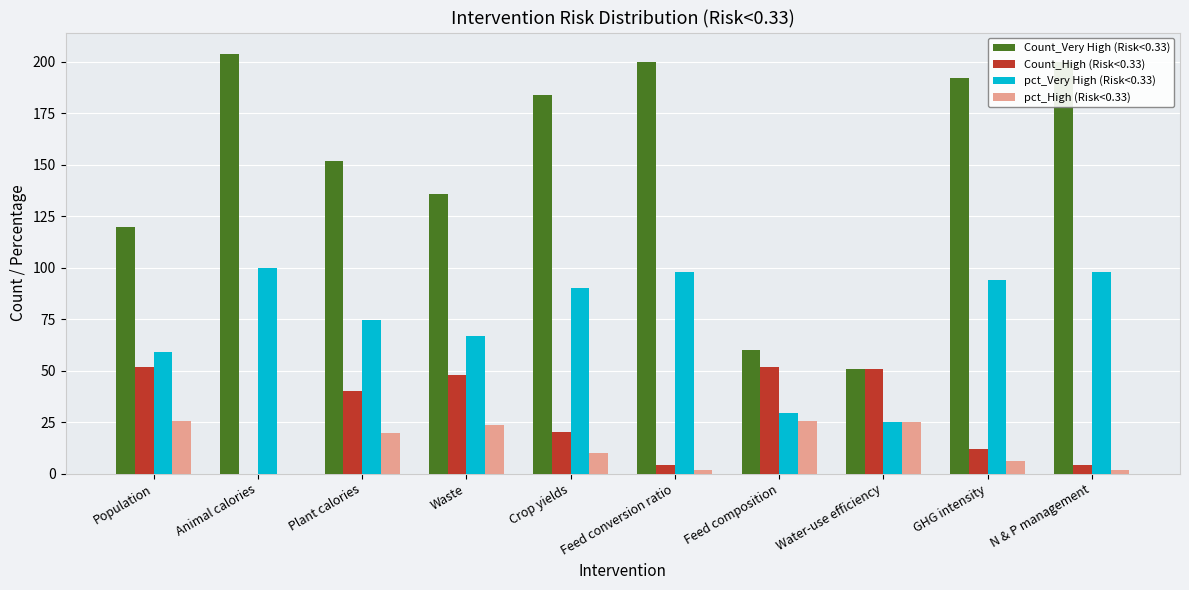

The value of Count_Very High (Risk<0.33) at GHG intensity is 305.2. True or false?

False